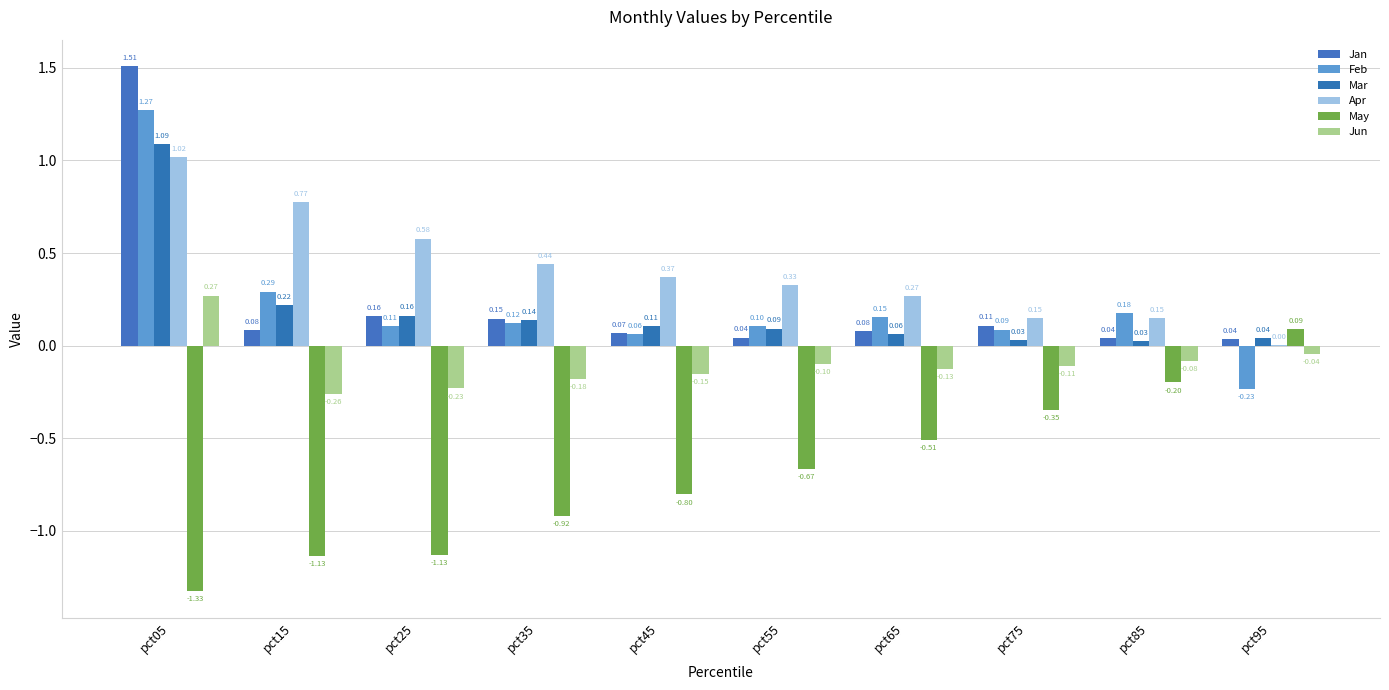

What is the maximum value shown in the chart?

1.5